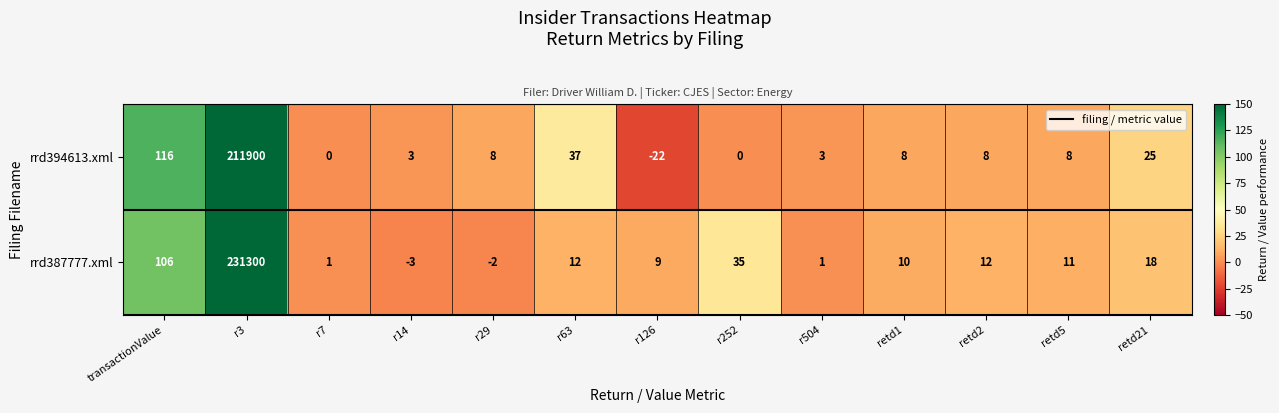

What is the sum of the rrd394613.xml values at retd2 and r504?

11